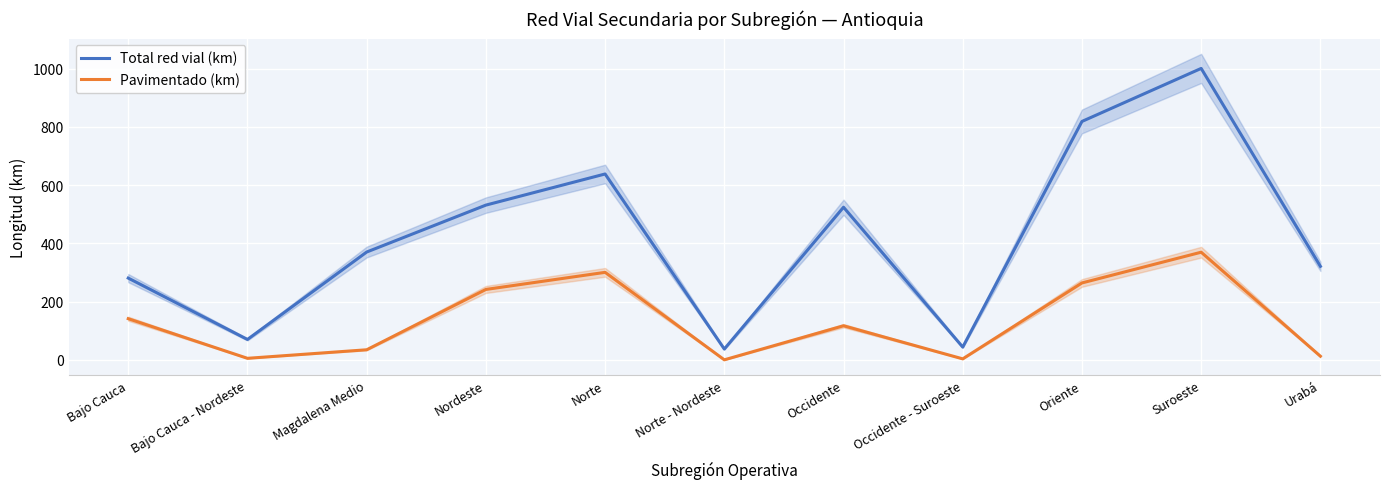

What is the value of the Total red vial (km) point at the 3rd from the left?

370.2